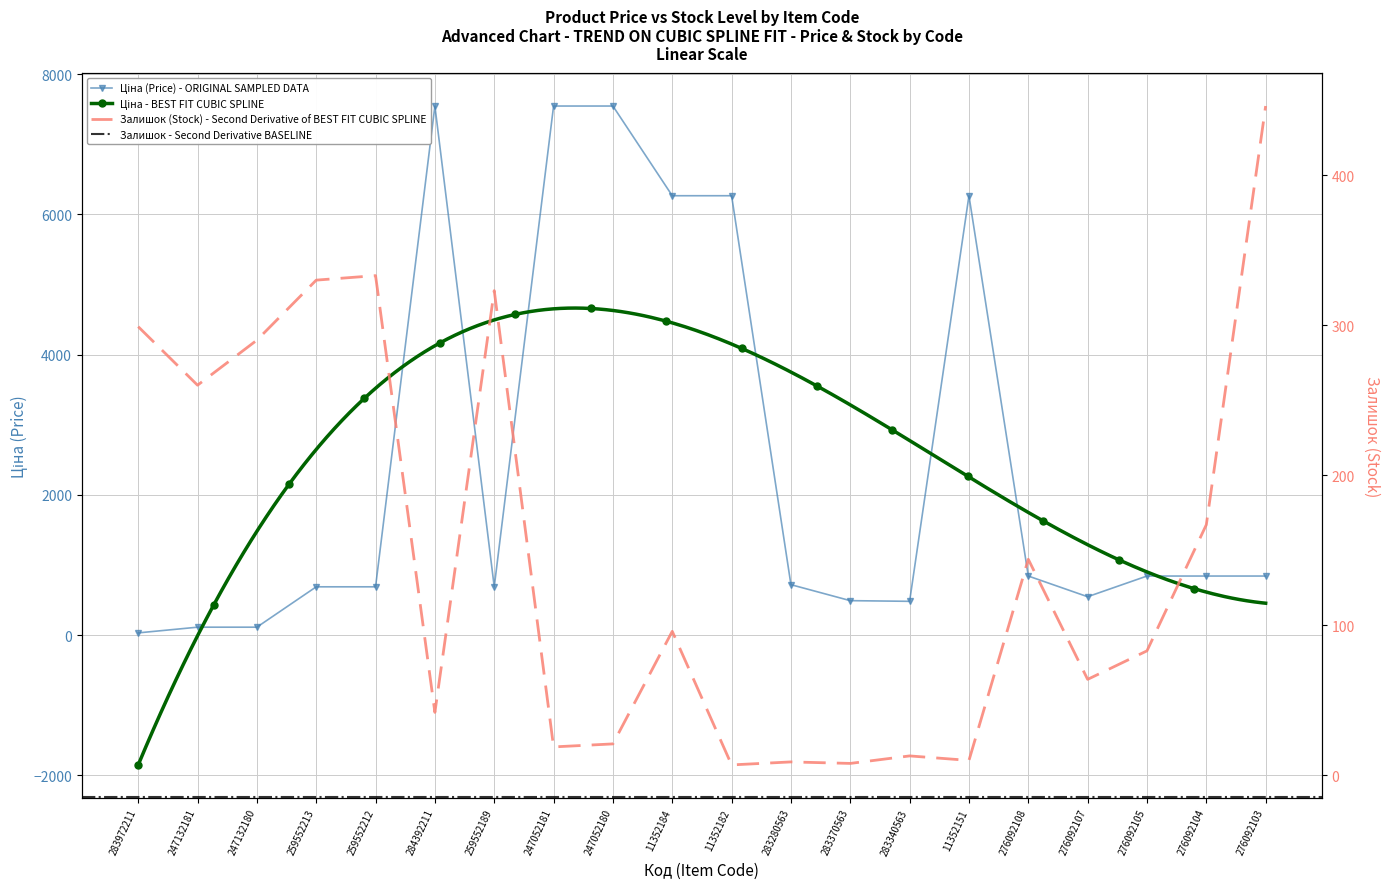

What is the total value across all series at 259552189?

1012.1